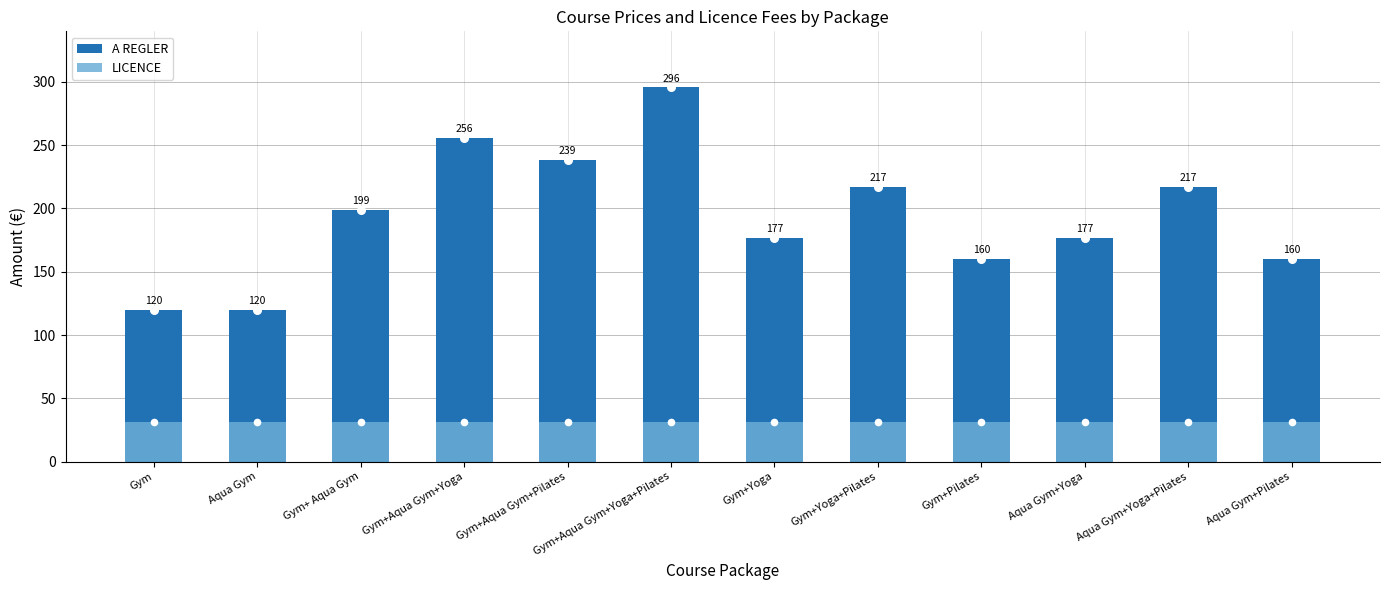

What is the total value across all series at Gym+Pilates?

191.4